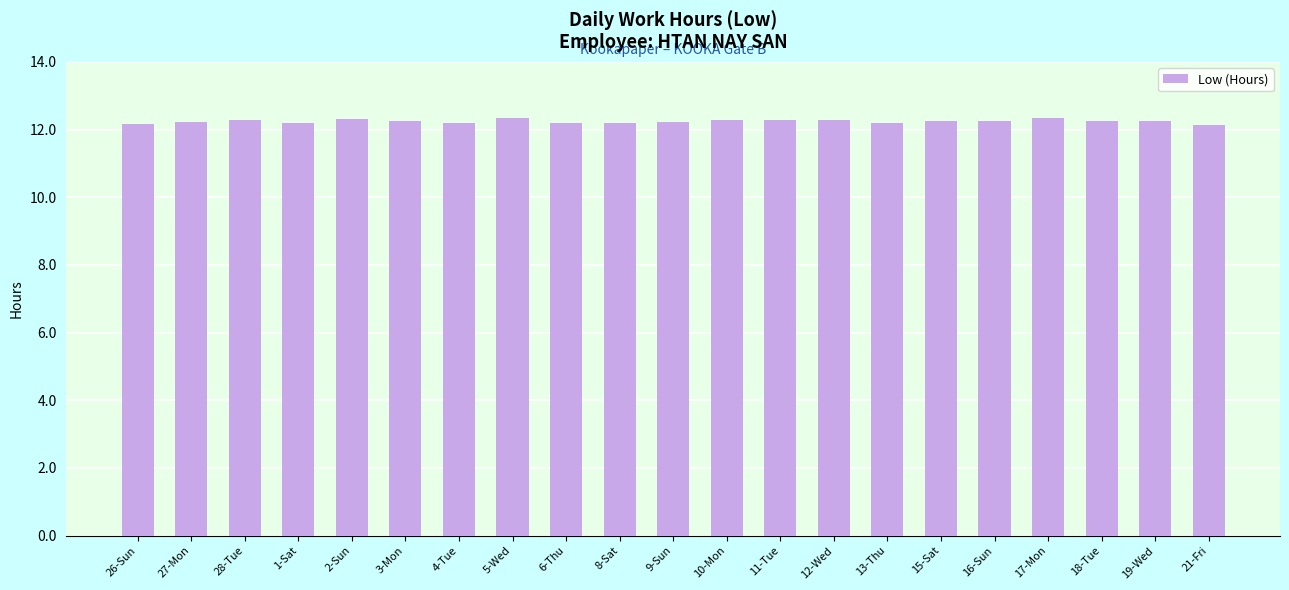

What is the difference between the maximum and minimum values?

0.2